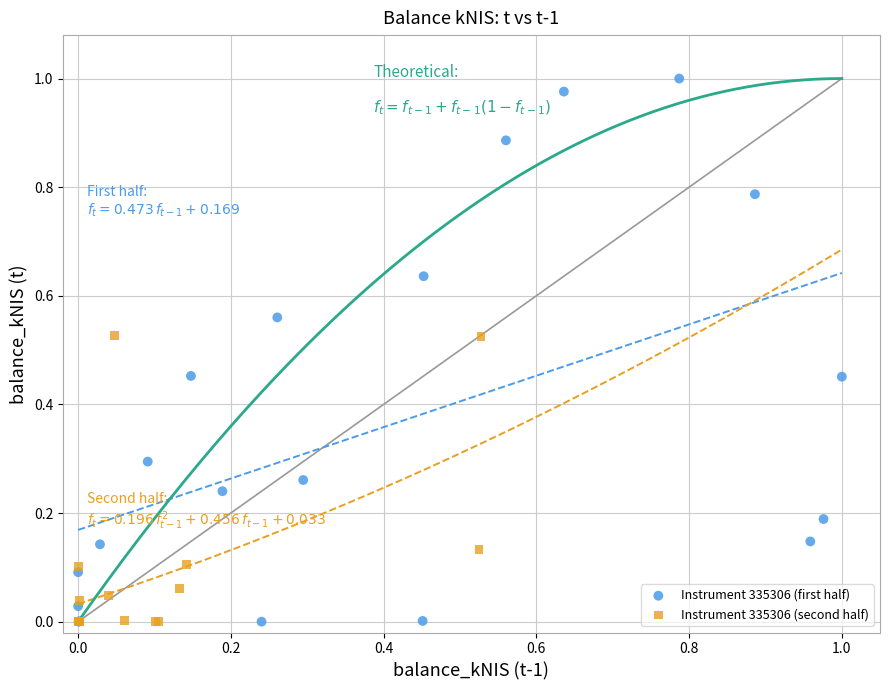

What are all the series names shown in the legend?

Instrument 335306 (first half), Instrument 335306 (second half)